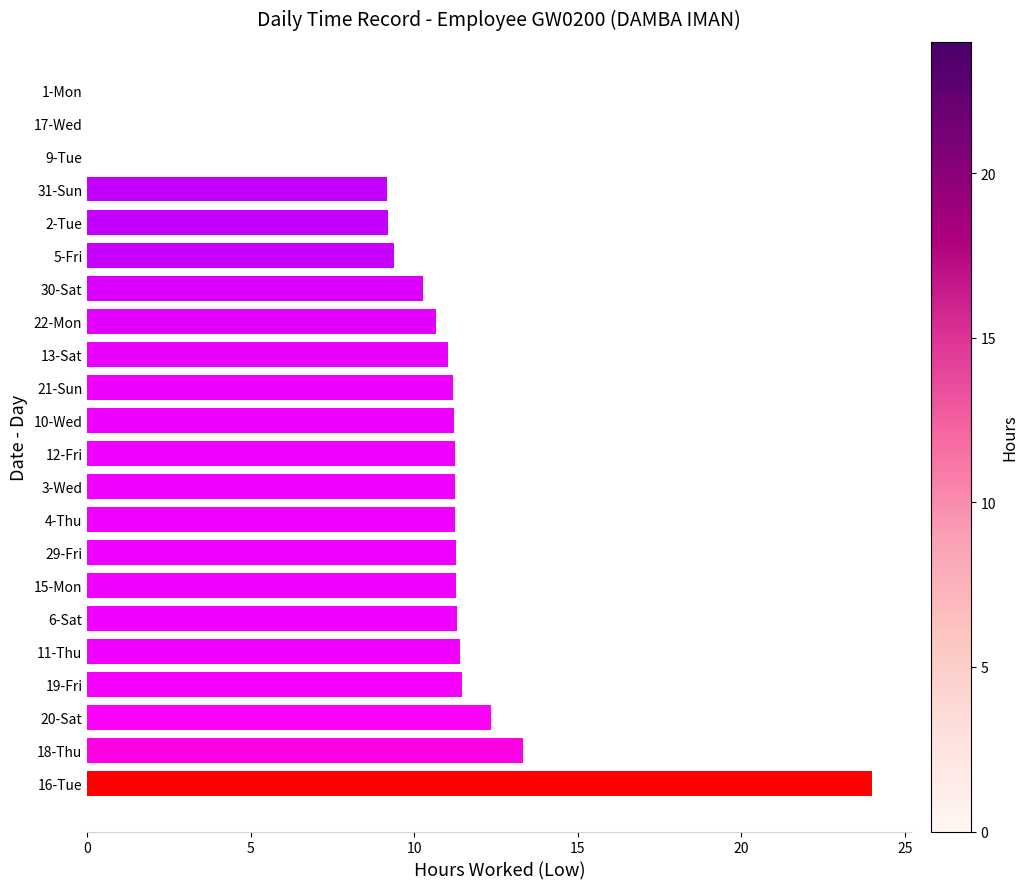

What is the change in value from 15-Mon to 9-Tue?

-11.3